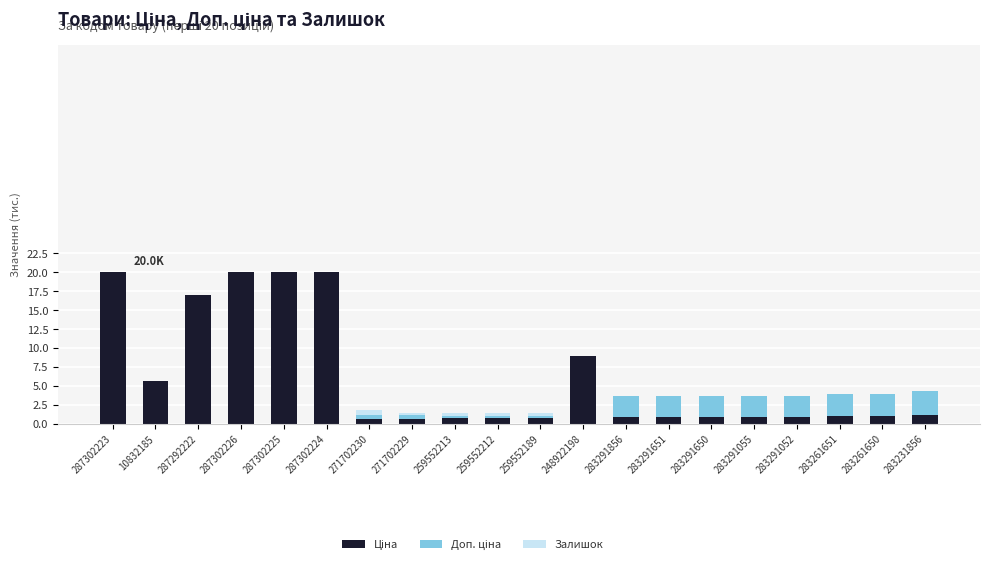

Are the bars horizontal?

No